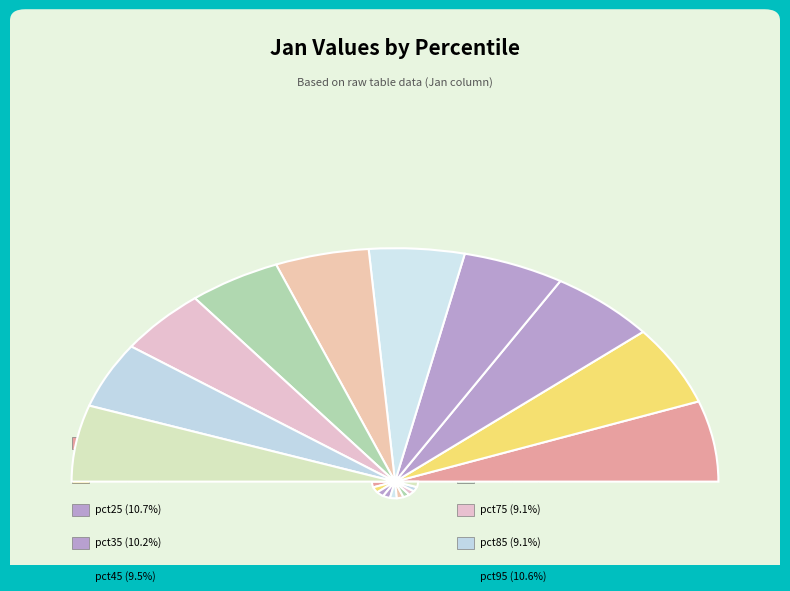

Which has a higher value, pct35 or pct05?

pct05